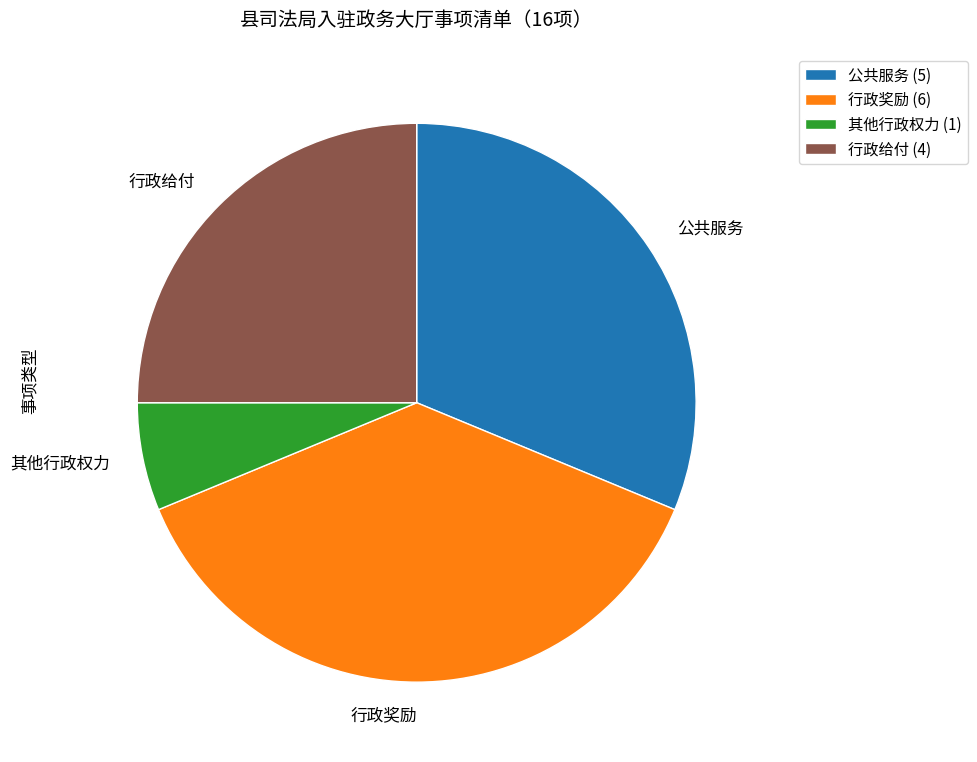

Which slice is the smallest?

其他行政权力